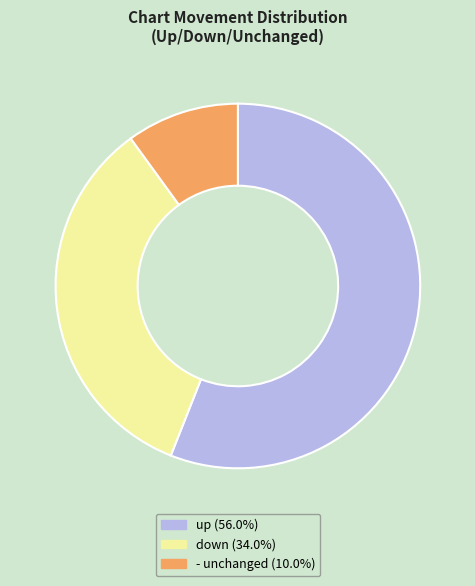

Which category has the smallest portion of the pie?

-